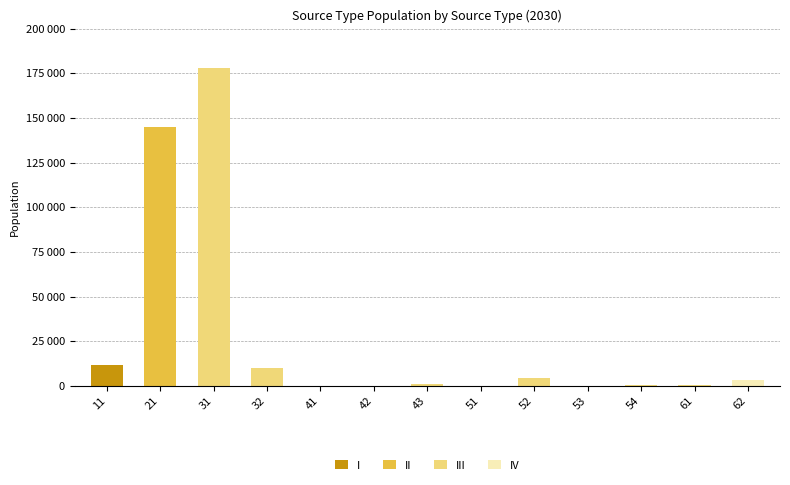

Are the bars horizontal?

No